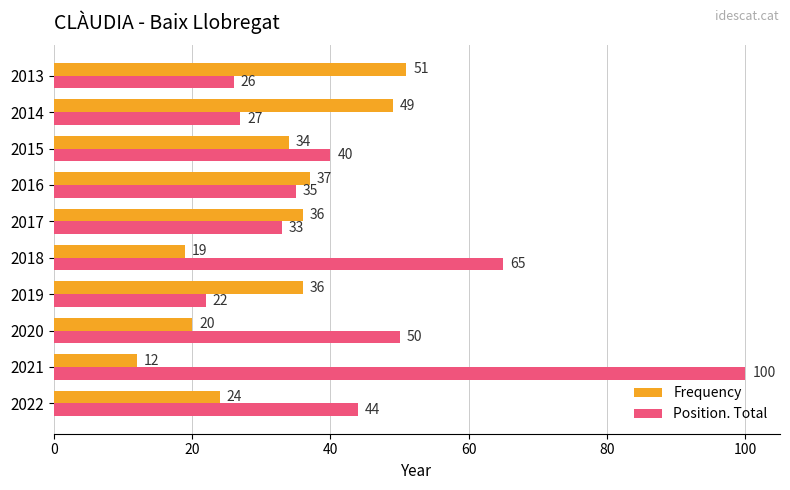

Which series has the largest total across all categories?

Position. Total